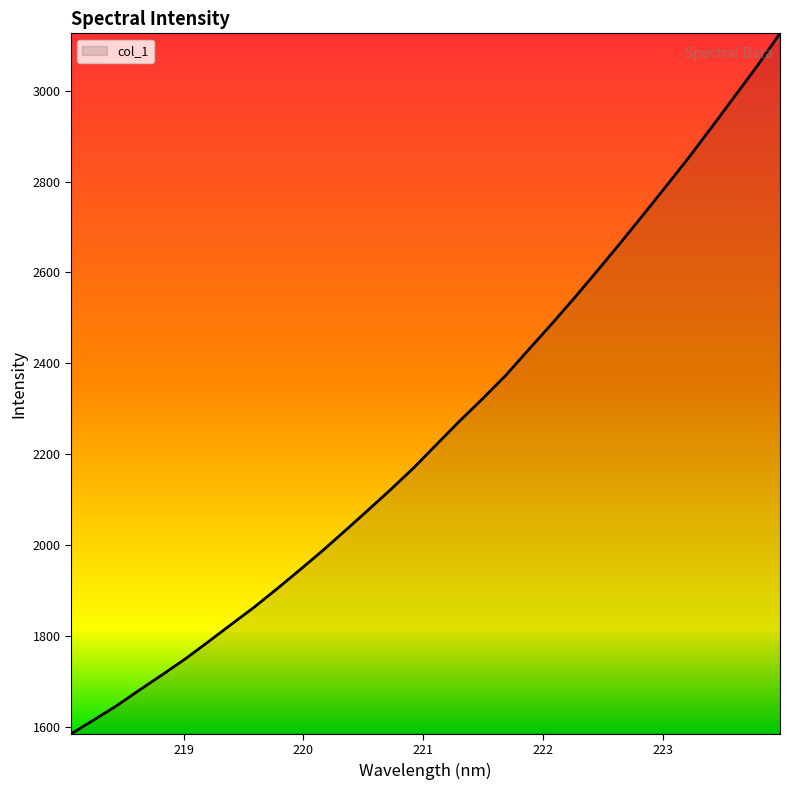

What is the difference between the maximum and minimum values?

1541.2